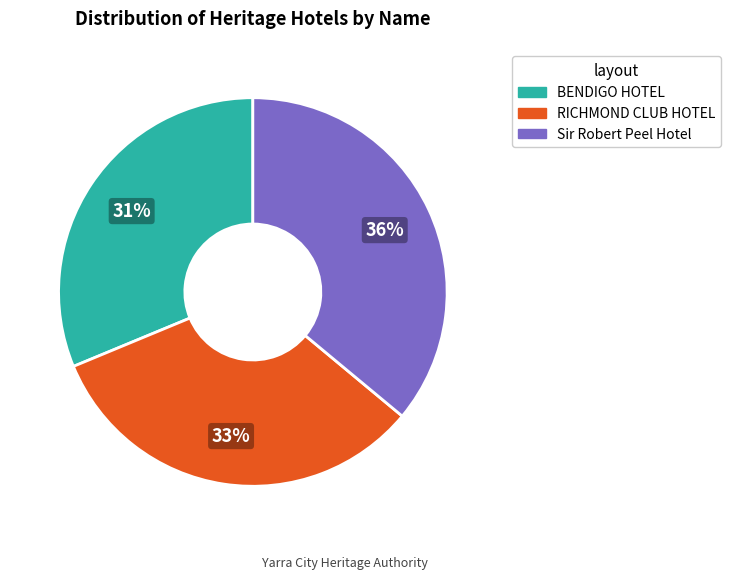

To the nearest percent, what percentage of the pie is Sir Robert Peel Hotel?

36%